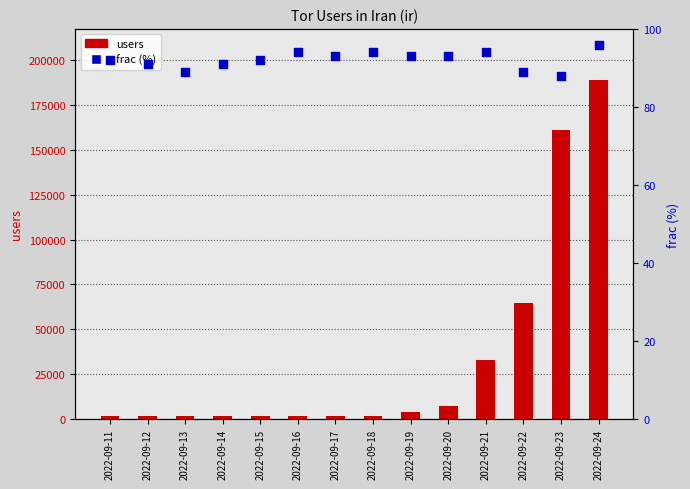

What are all the series names shown in the legend?

users, frac